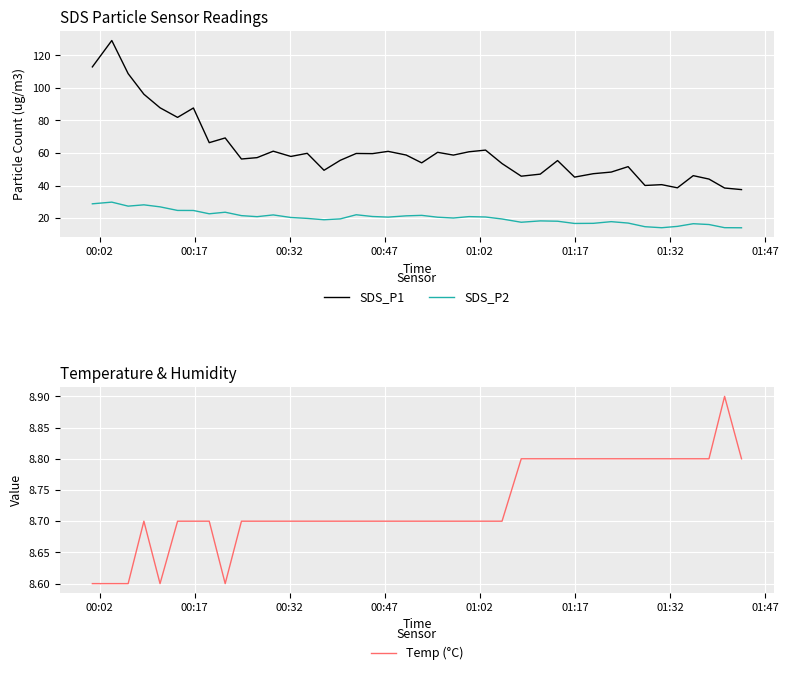

Reading left to right, list all the values displayed in this chart.

SDS_P1: 112.9	129.1	108.8	96.1	87.8	81.9	87.7	66.4	69.3	56.3	57.2	61.1	57.9	59.8	49.4	55.5	59.7	59.6	61.0	58.8	54.0	60.4	58.7	60.8	61.8	53.5	45.8	47.0	55.4	45.2	47.3	48.3	51.6	40.1	40.6	38.6	46.1	44.0	38.5	37.5
SDS_P2: 28.8	29.8	27.4	28.2	26.9	24.7	24.7	22.7	23.6	21.5	20.9	22.0	20.4	19.8	19.0	19.5	22.1	21.0	20.6	21.4	21.7	20.6	20.1	20.9	20.7	19.5	17.5	18.3	18.1	16.7	16.8	17.8	17.0	14.7	14.1	14.9	16.6	16.1	14.1	14.1
Temp (°C): 8.6	8.6	8.6	8.7	8.6	8.7	8.7	8.7	8.6	8.7	8.7	8.7	8.7	8.7	8.7	8.7	8.7	8.7	8.7	8.7	8.7	8.7	8.7	8.7	8.7	8.7	8.8	8.8	8.8	8.8	8.8	8.8	8.8	8.8	8.8	8.8	8.8	8.8	8.9	8.8